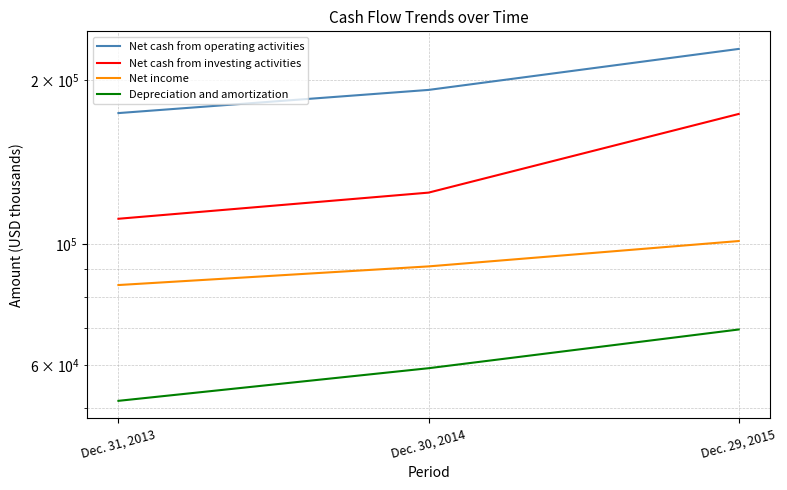

How many data points in Net cash from investing activities are less than 124240?

1